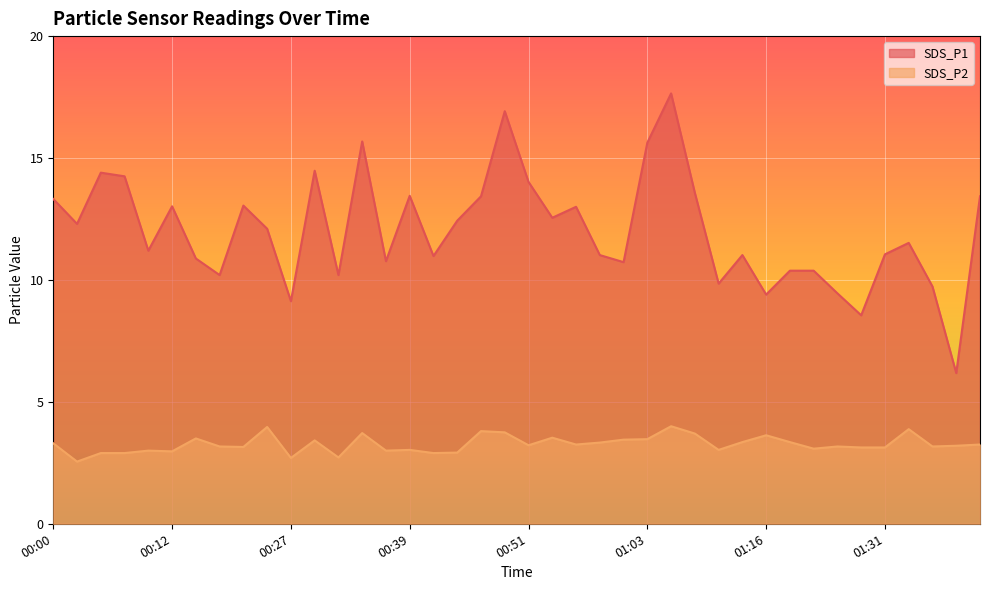

What is the difference between the SDS_P1 values at 01:26 and 00:24?

2.7